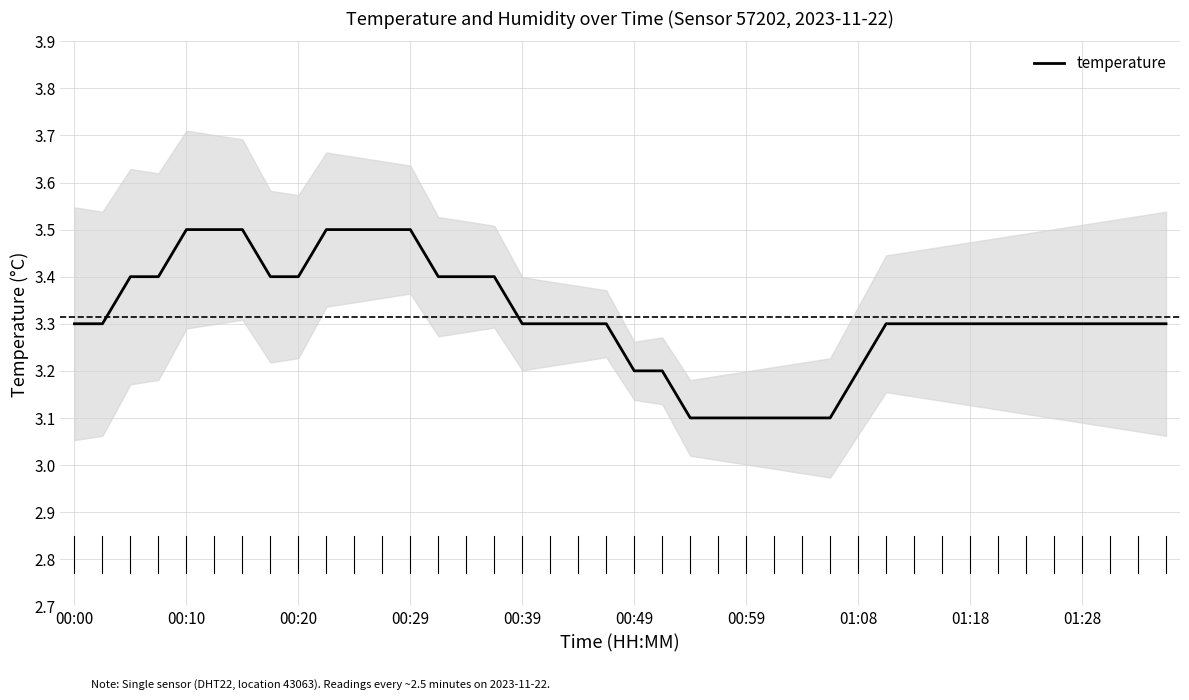

What is the highest value of the temperature series?

3.5